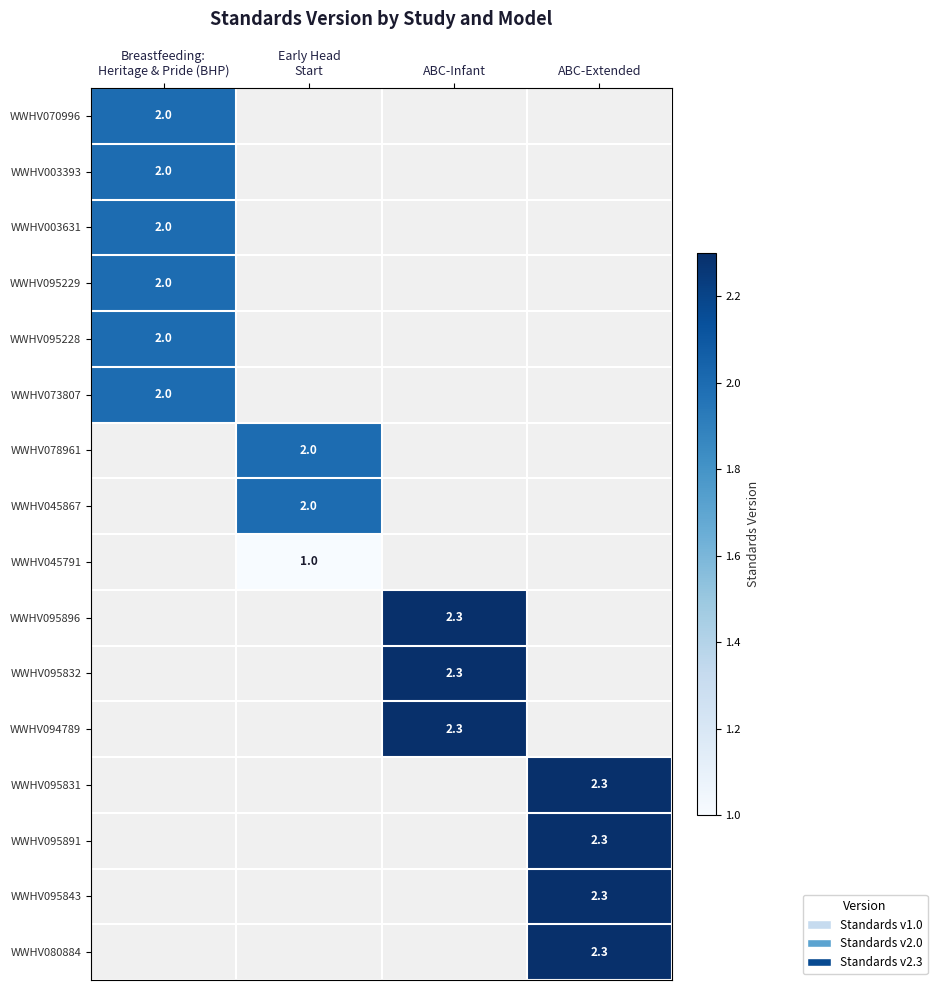

True or false: WWHV095228 has a value of 0.0 at ABC-Extended.

True